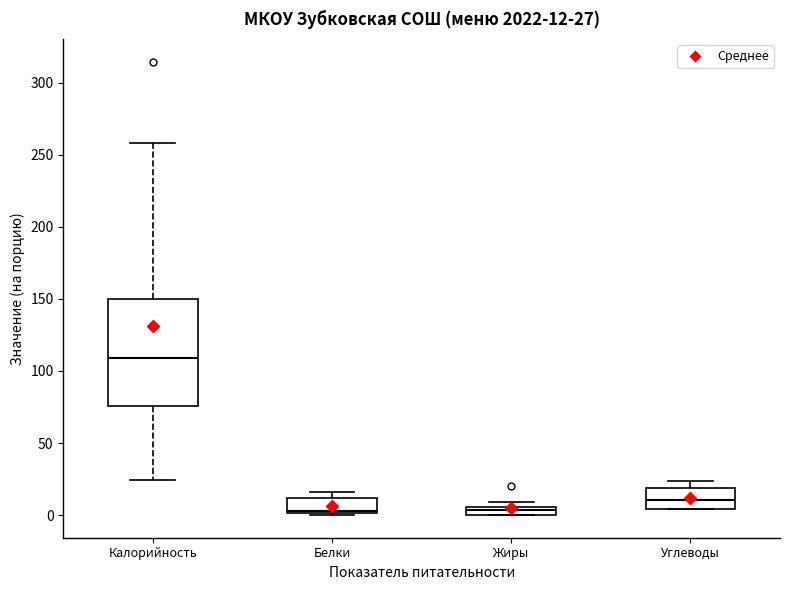

Which box is the tallest, from its lower edge to its upper edge?

Калорийность